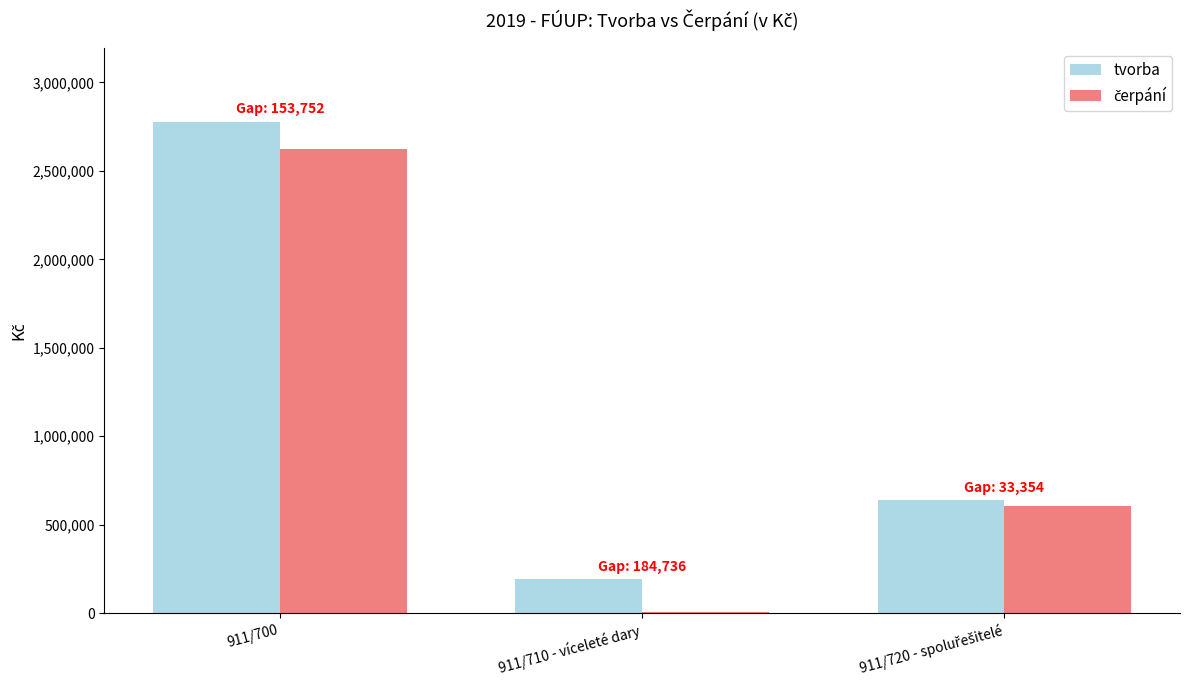

Which series has the largest total across all categories?

tvorba